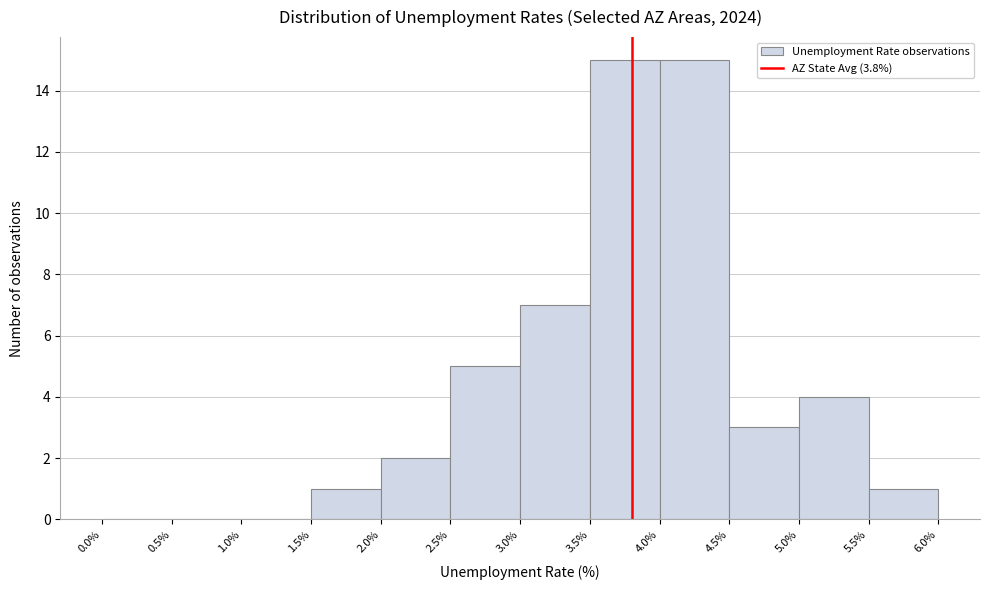

How tall is the bar that spans 1.5% to 2.0% on the x-axis? The values are not printed on the chart, so give them approximately, as read against the axis.

1